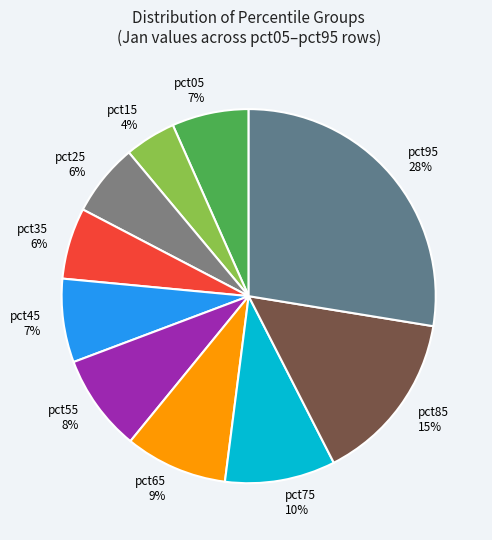

Between pct95 and pct75, which is larger?

pct95